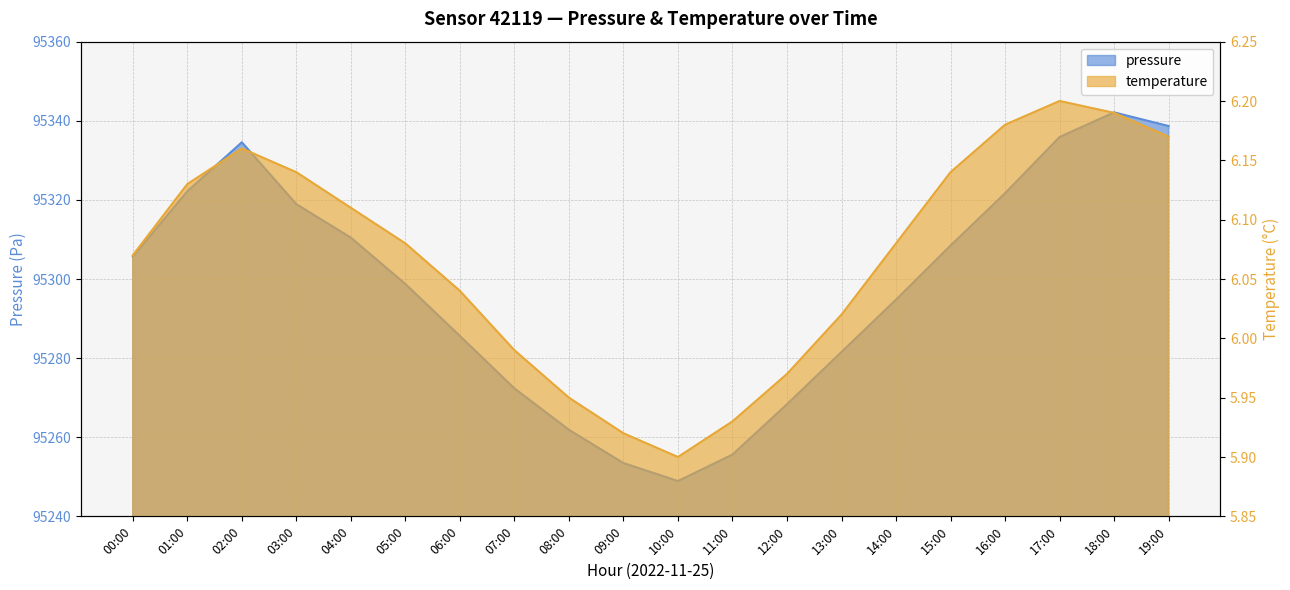

What is the sum of all temperature values?

121.4